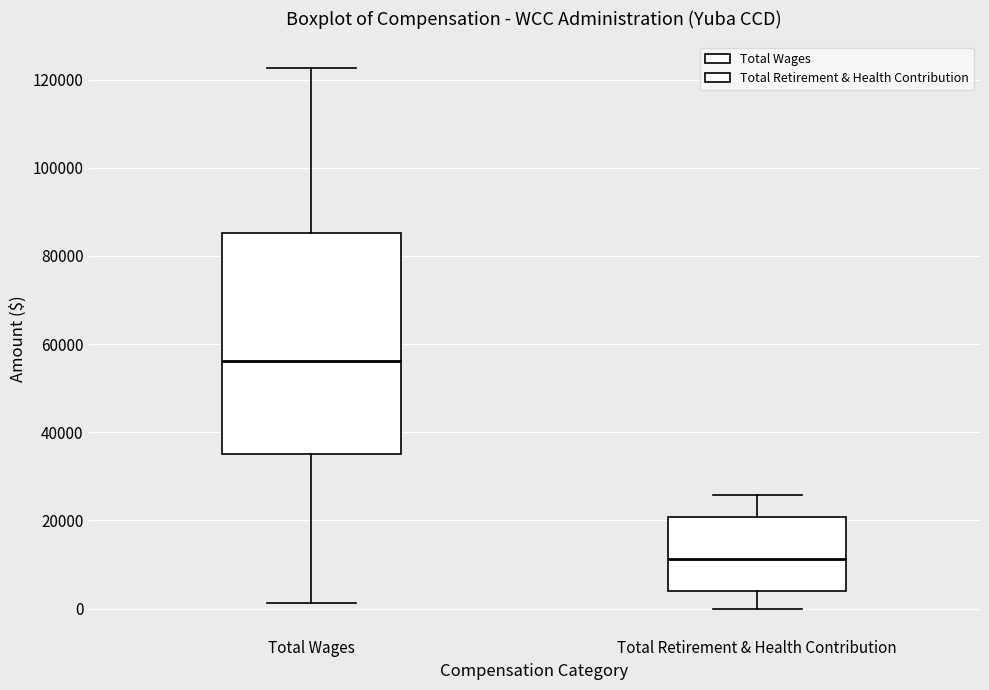

Which box's median line is the highest?

Total Wages